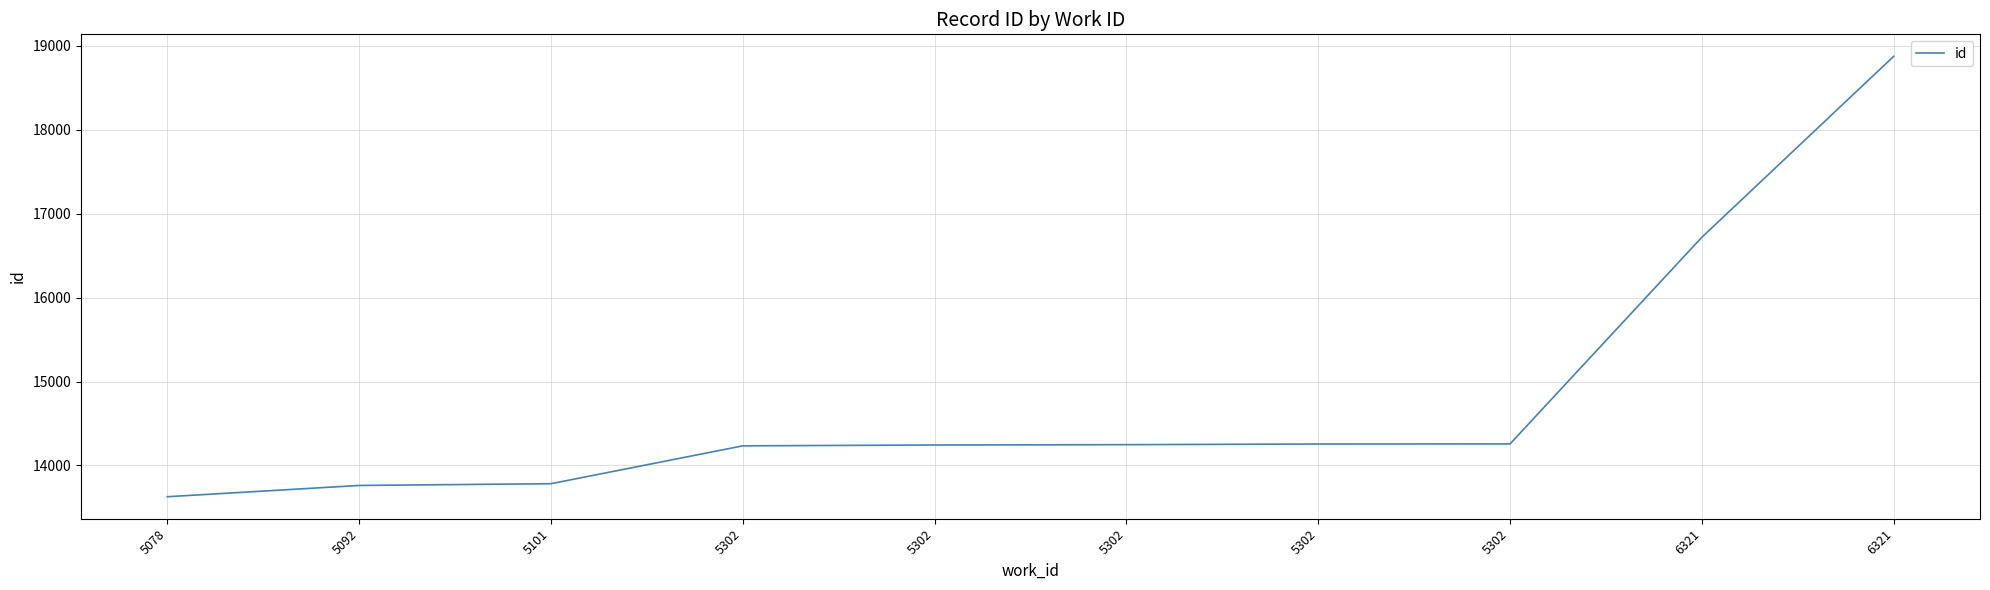

True or false: the data has more than 1 interior local peaks.

False